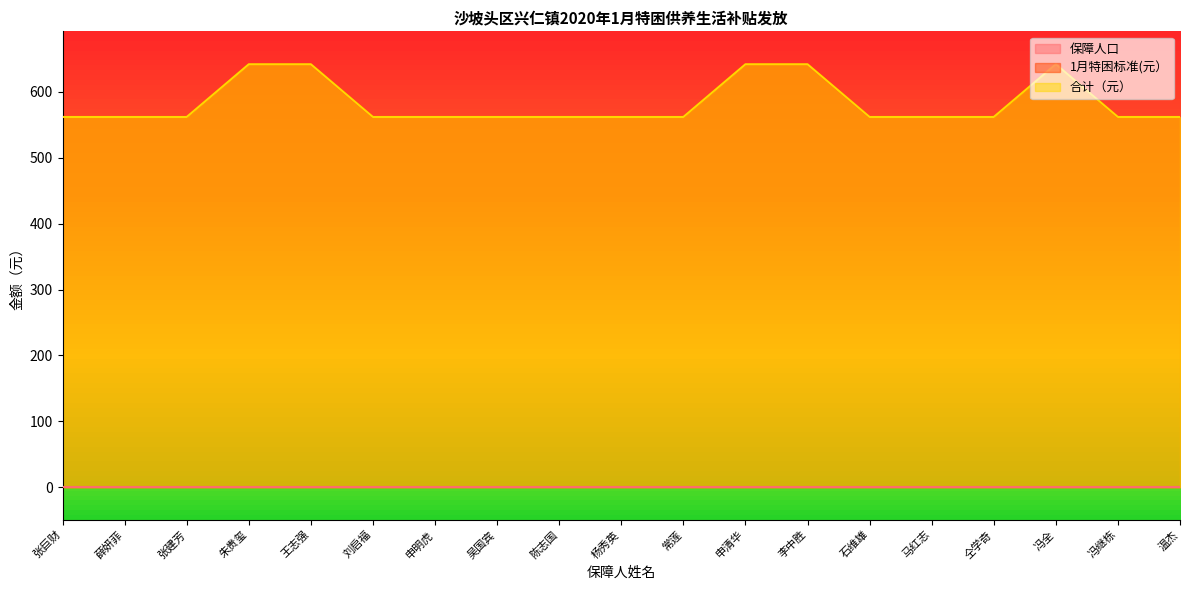

What is the value of the 合计（元） point at the 1st from the left?

562